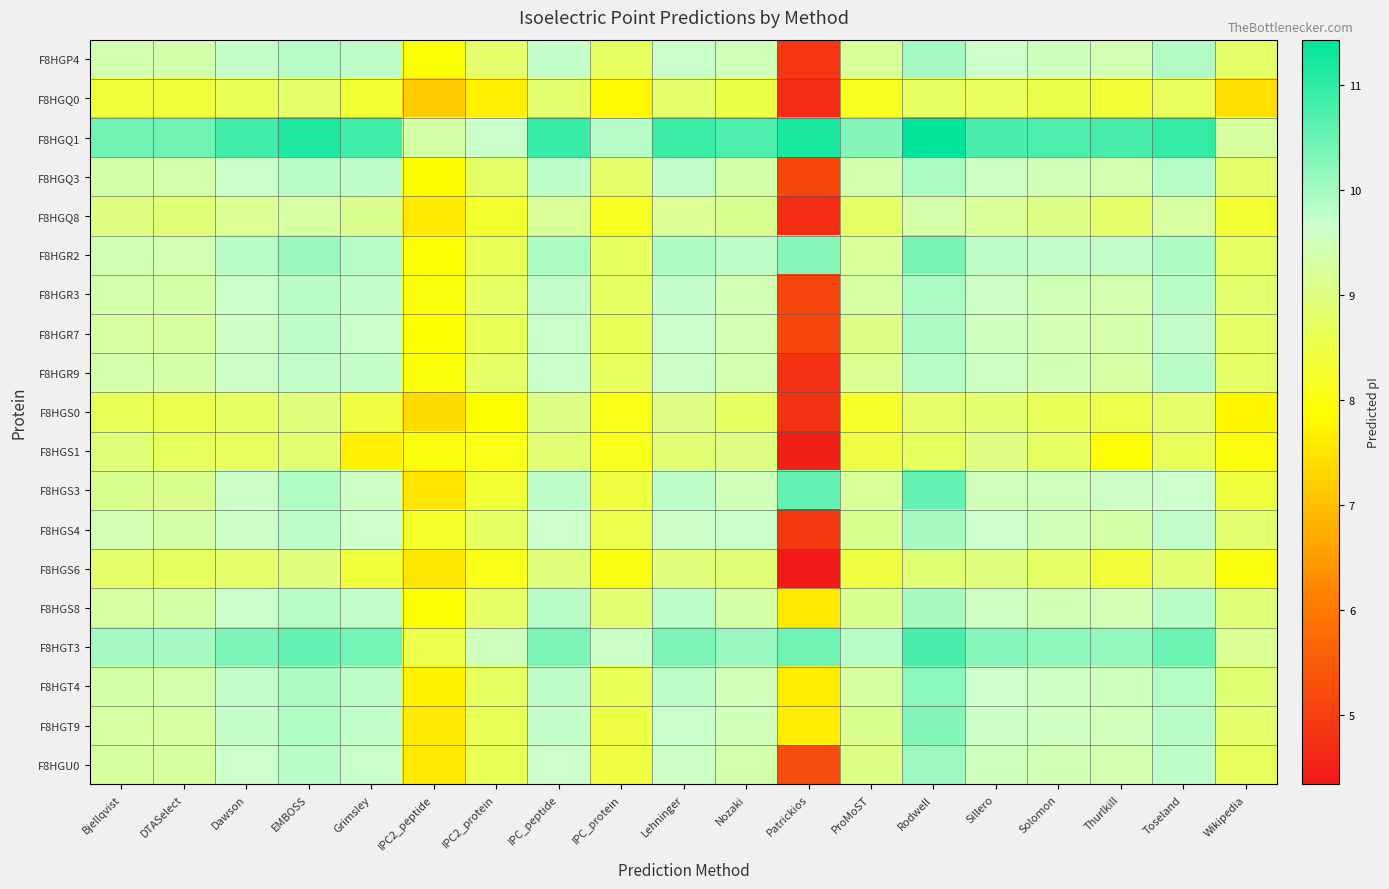

List the series in order of their peak value, highest first.

F8HGQ1, F8HGT3, F8HGS3, F8HGR2, F8HGT9, F8HGT4, F8HGU0, F8HGP4, F8HGS8, F8HGS4, F8HGQ3, F8HGR3, F8HGR7, F8HGR9, F8HGQ8, F8HGS0, F8HGS1, F8HGS6, F8HGQ0